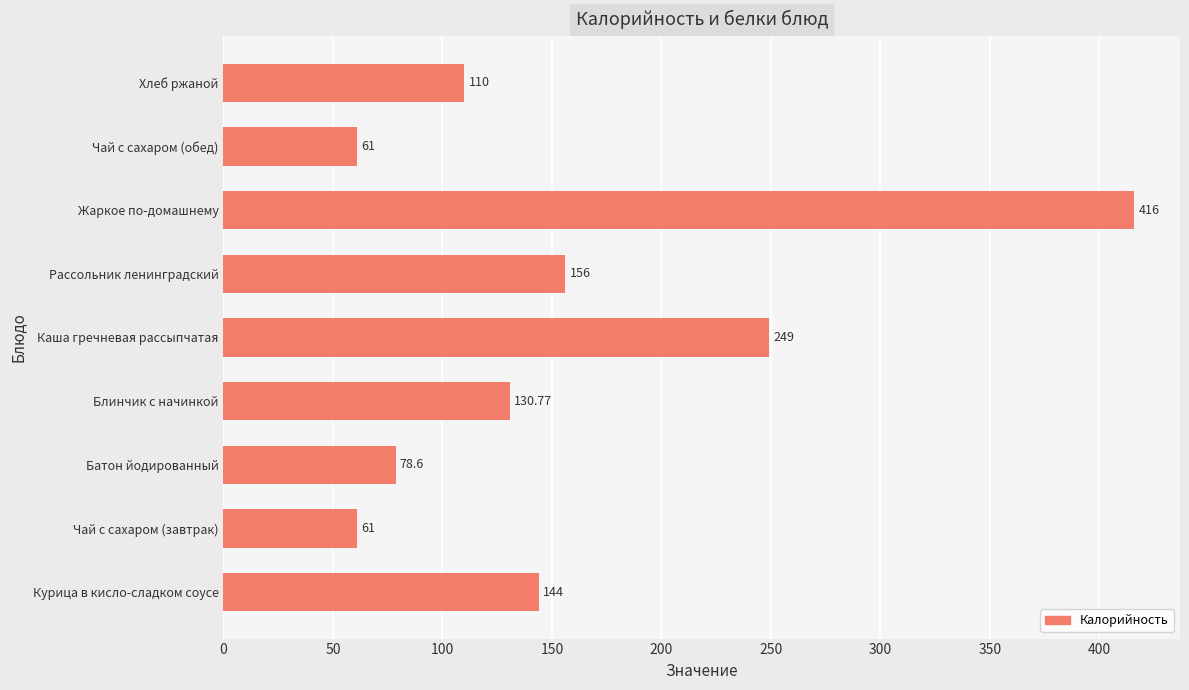

Which has a higher value, Каша гречневая рассыпчатая or Чай с сахаром (обед)?

Каша гречневая рассыпчатая